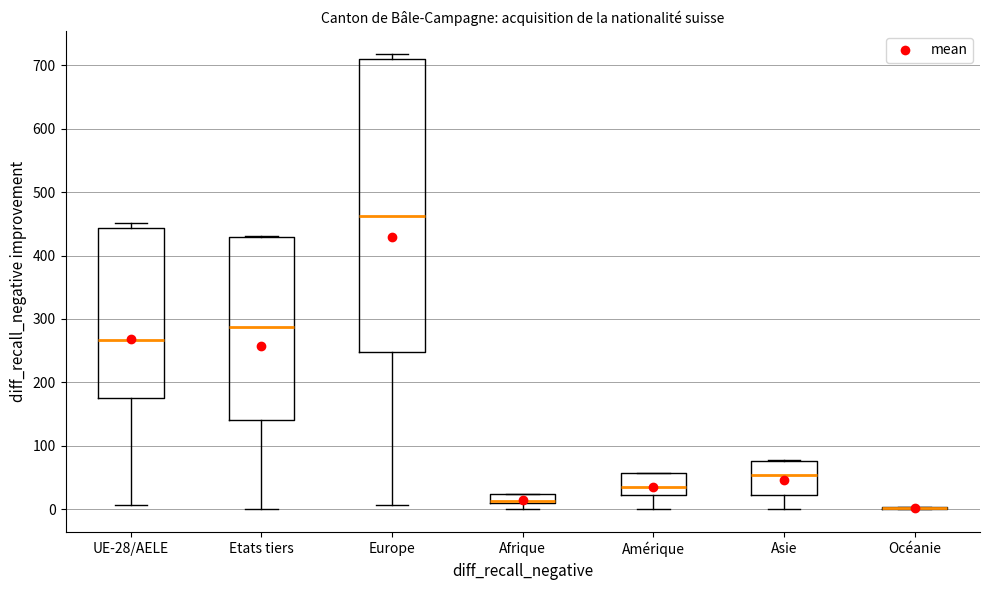

Where is the upper edge of the box for Asie on the y-axis? The values are not printed on the chart, so give them approximately, as read against the axis.

80